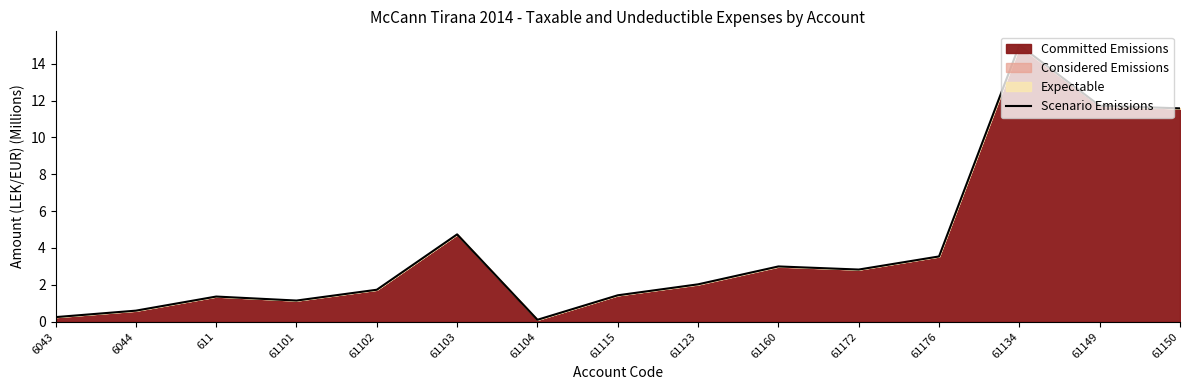

Which label corresponds to the smallest value in the chart?

61104